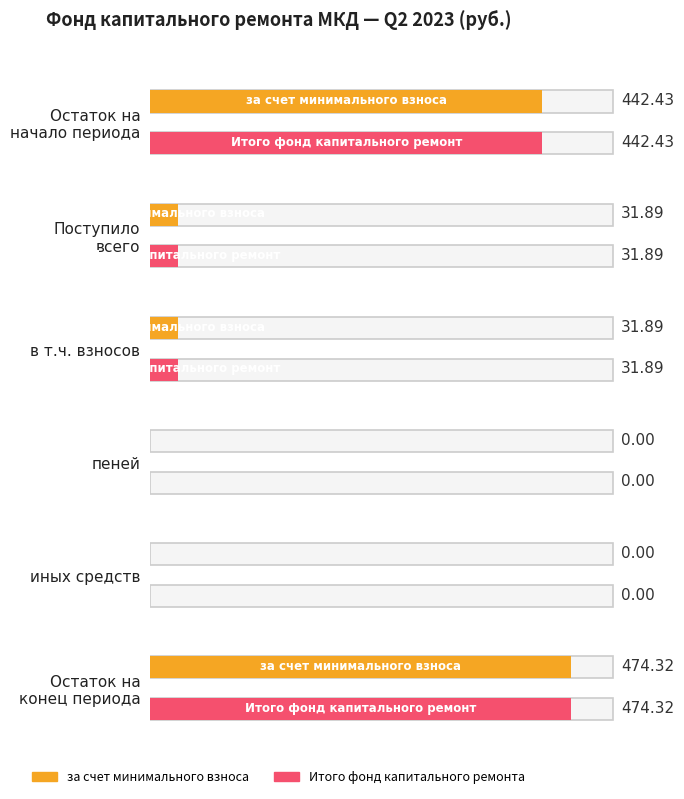

What is the approximate value of за счет минимального взноса at в т.ч. взносов?

31.9